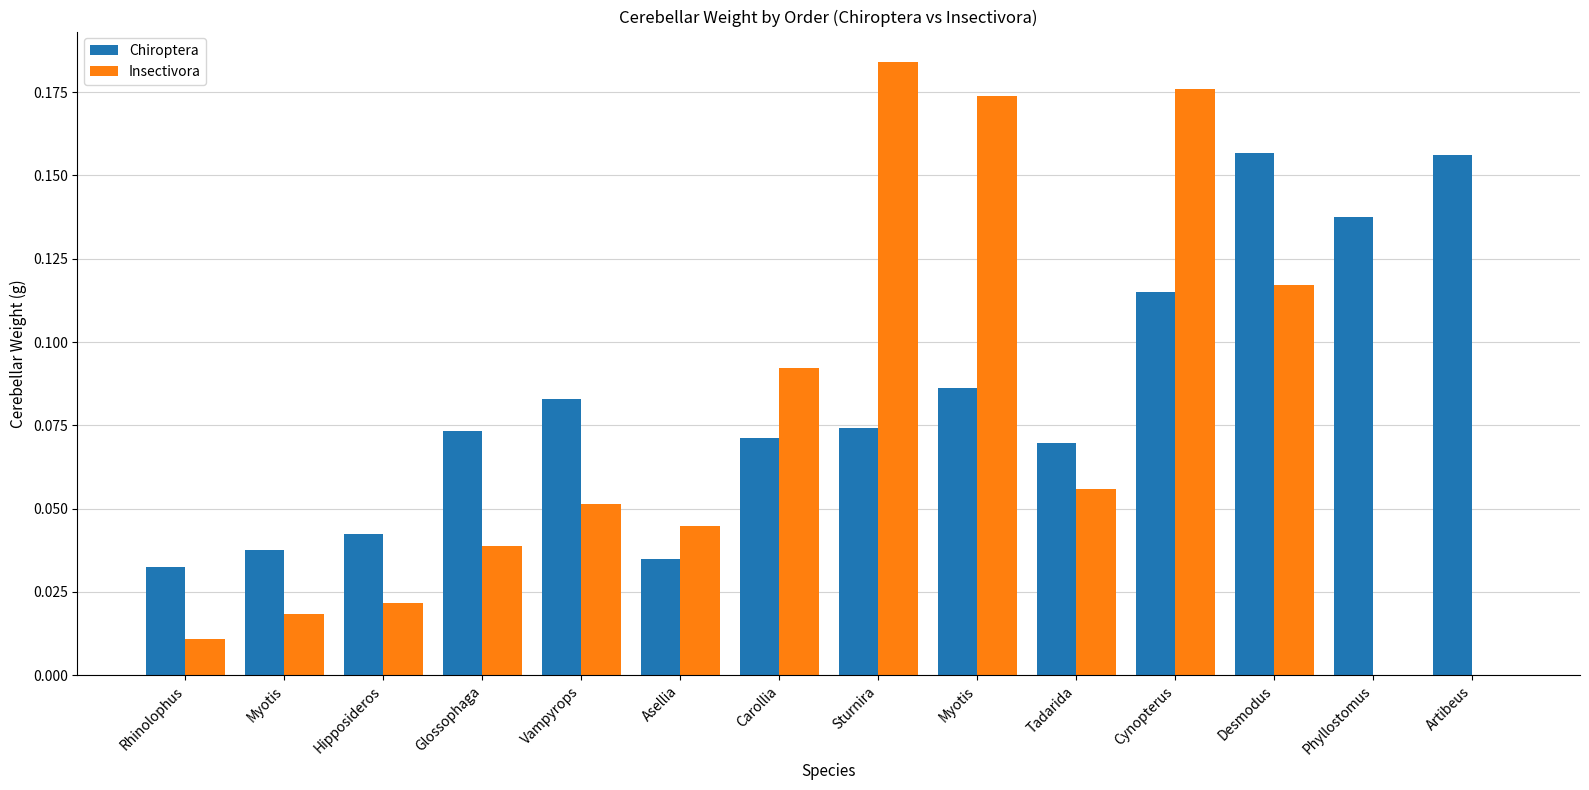

What is the average value of the Chiroptera series?

0.1